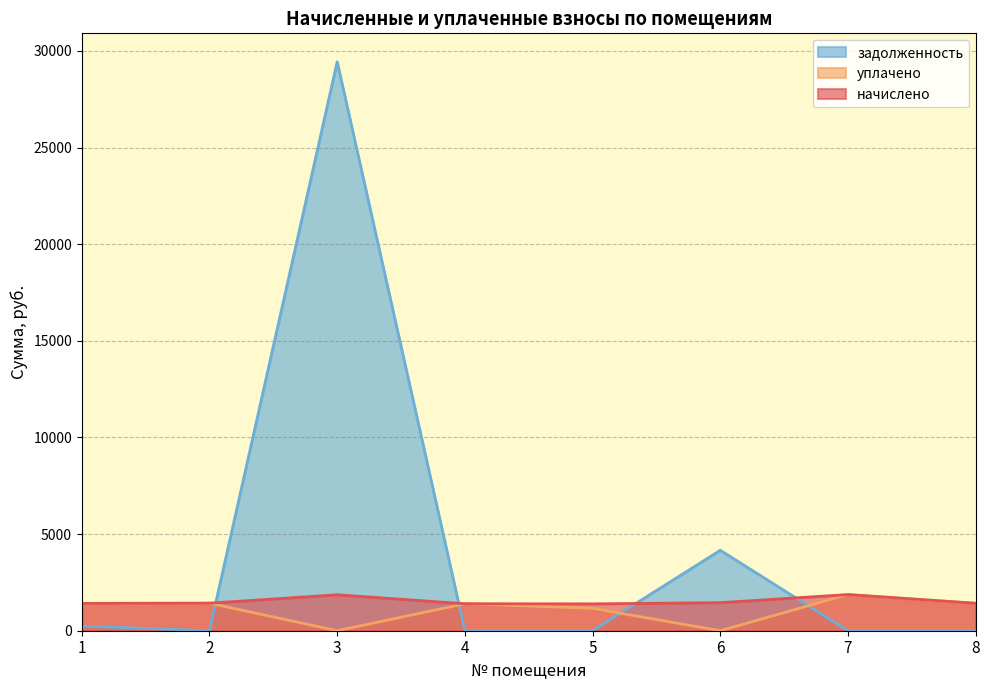

Where is the first local maximum for задолженность?

3